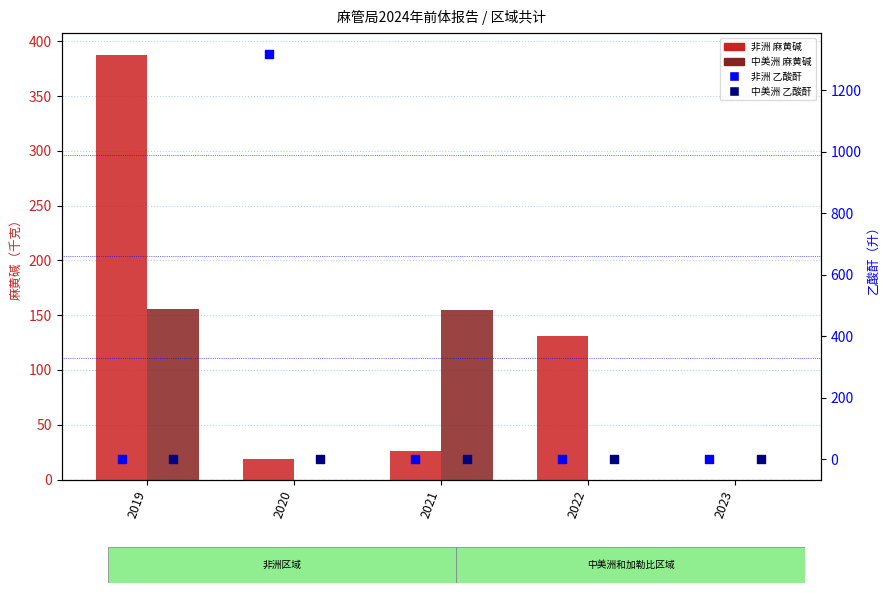

At how many categories does at least one series exceed 1301?

1